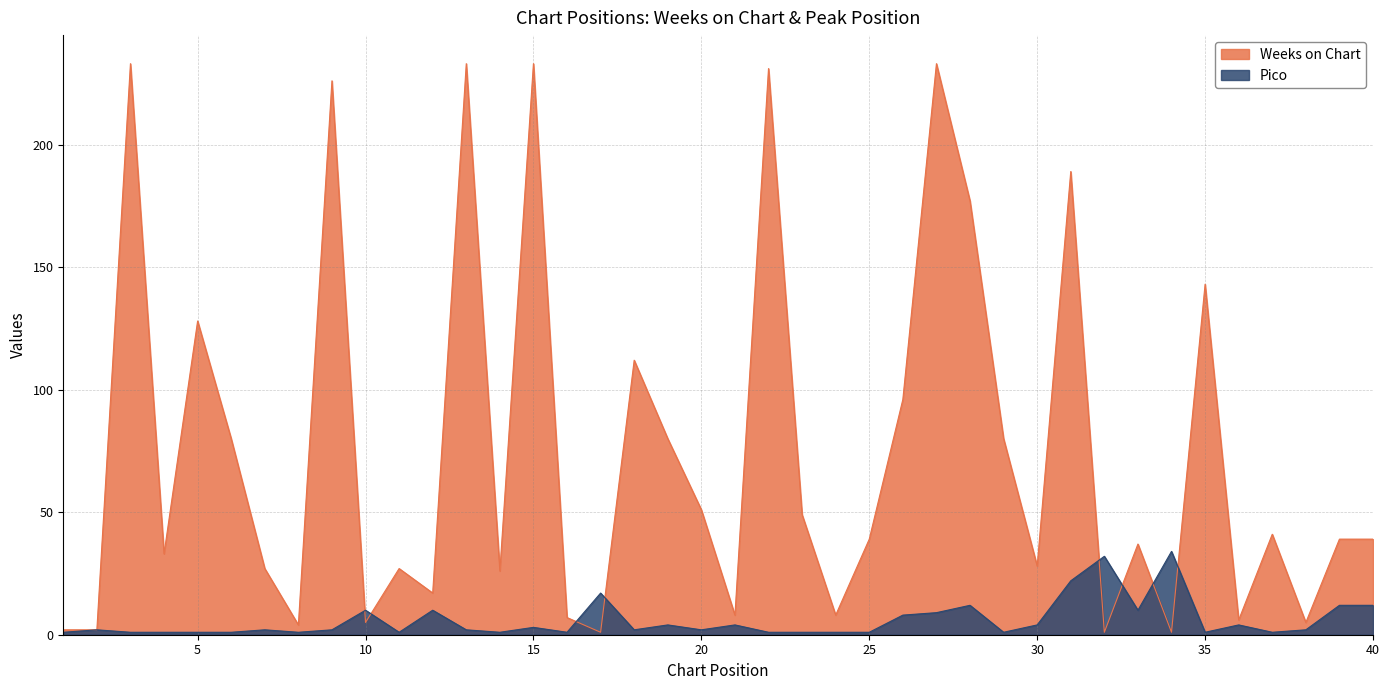

At which category does the chart reach its minimum across all series?

17